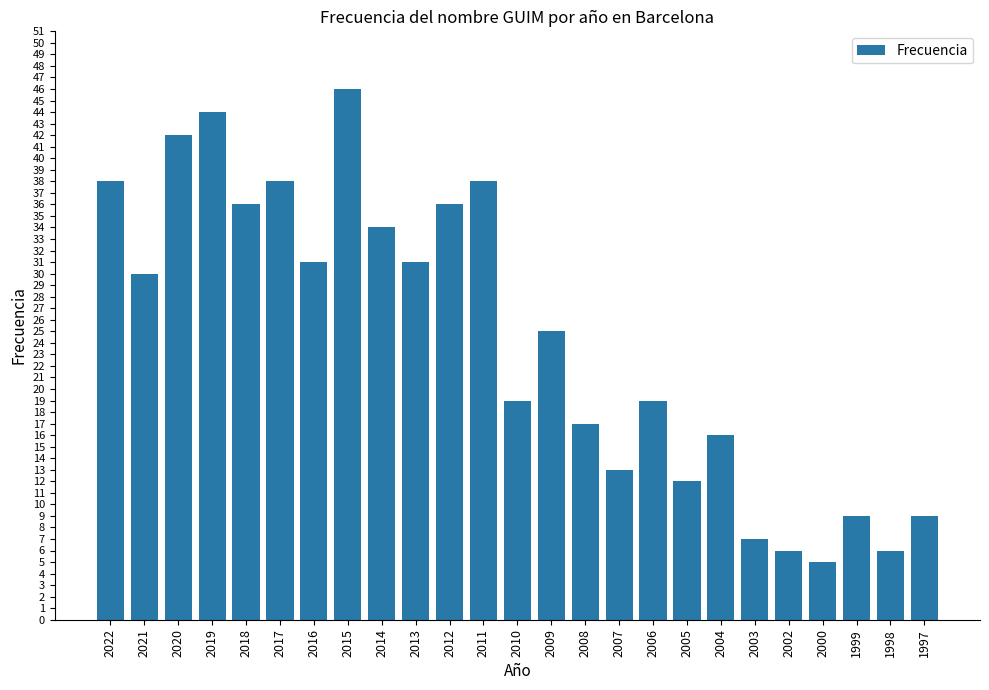

What is the difference between the maximum and minimum values?

41